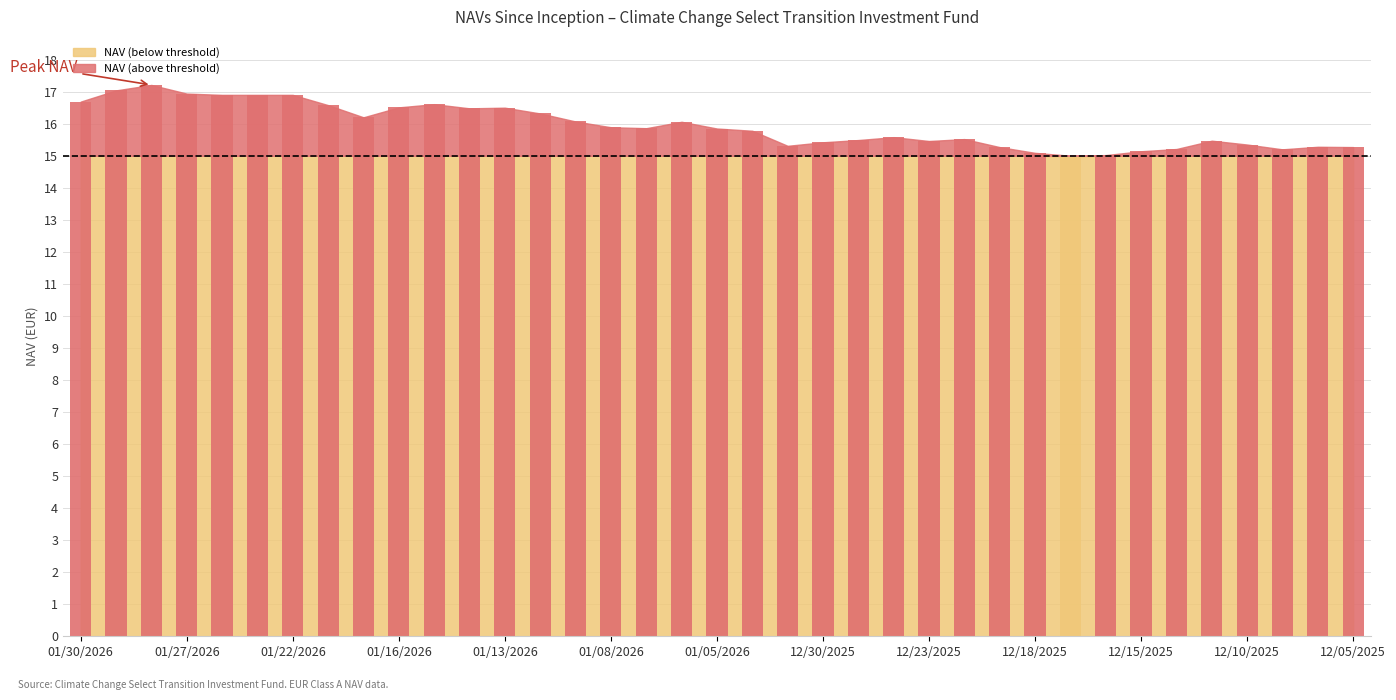

Is it true that the value at 01/13/2026 is 16.5?

True